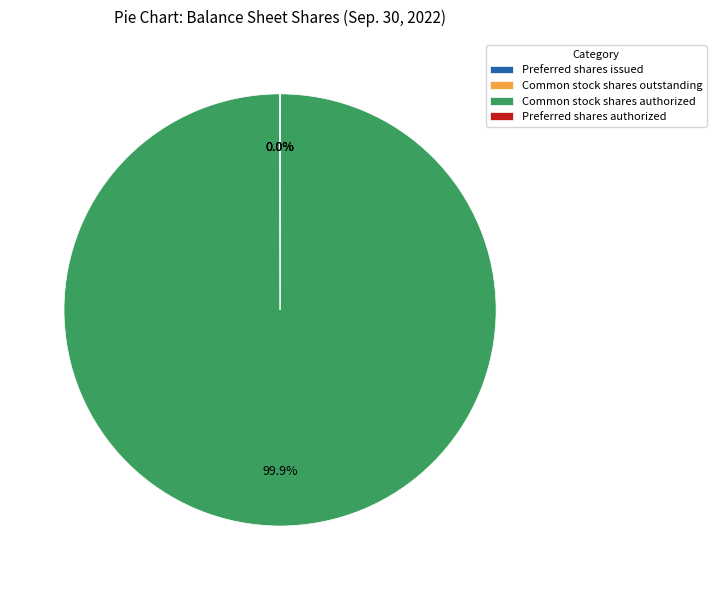

Which category accounts for the majority?

Common stock shares authorized